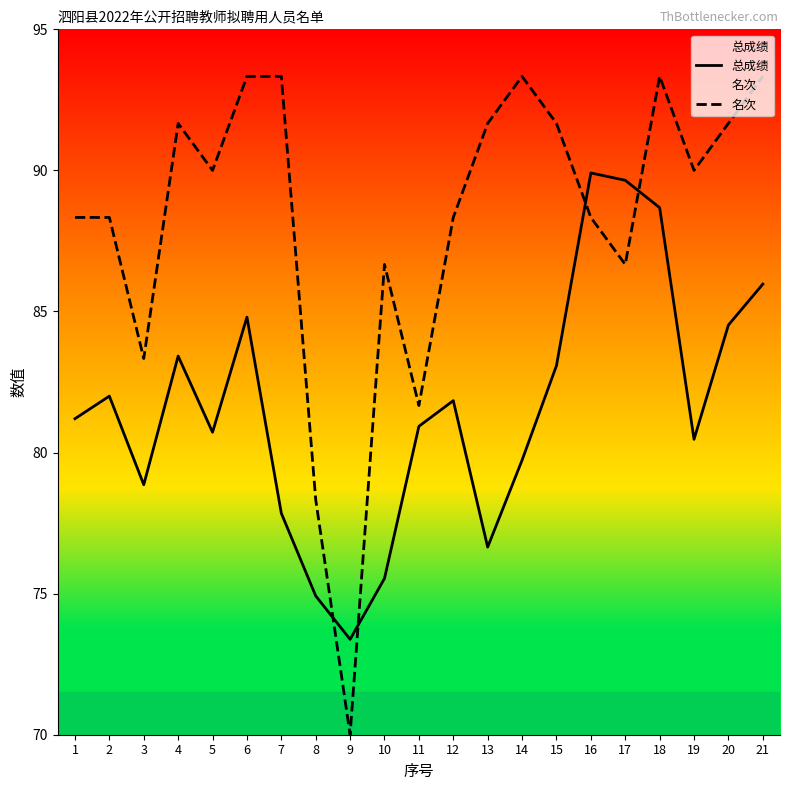

What is the sum of all 总成绩 values?

1714.1